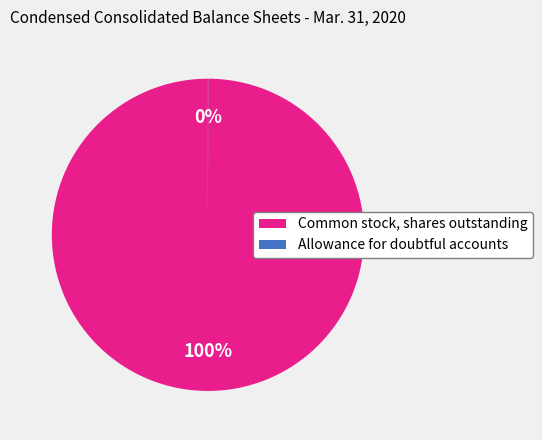

The Common stock, shares outstanding slice represents 86% of the pie. True or false?

False